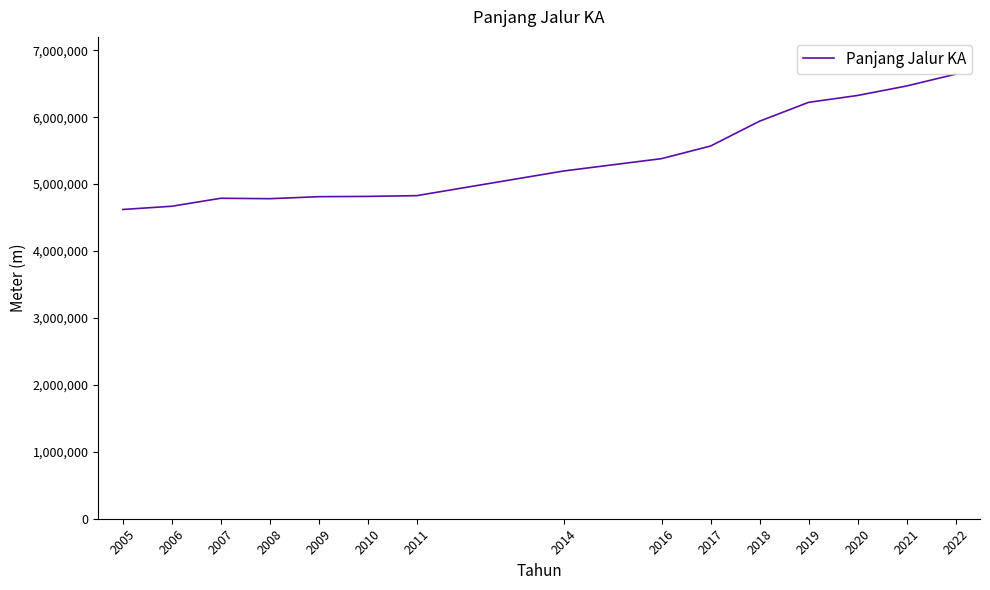

What is the change in value from 2006 to 2010?

+147211